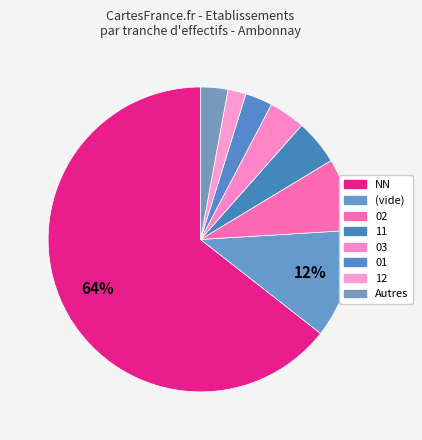

Count the number of slices in the pie.

8